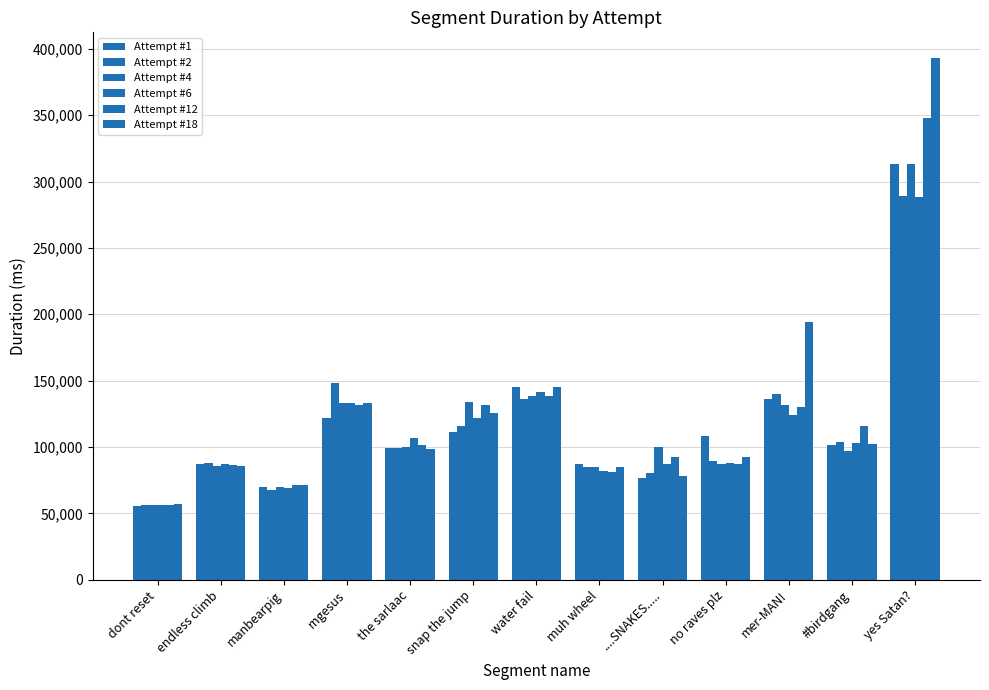

How many values in the Attempt #4 series are below 100048?

6